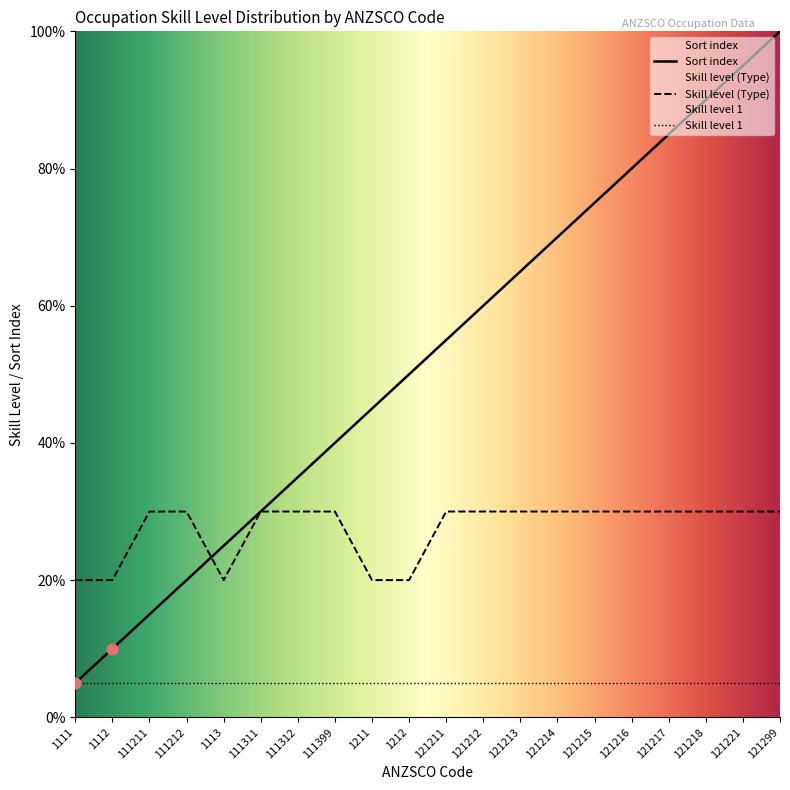

What is the difference between the highest and lowest values at 111212?

25.0